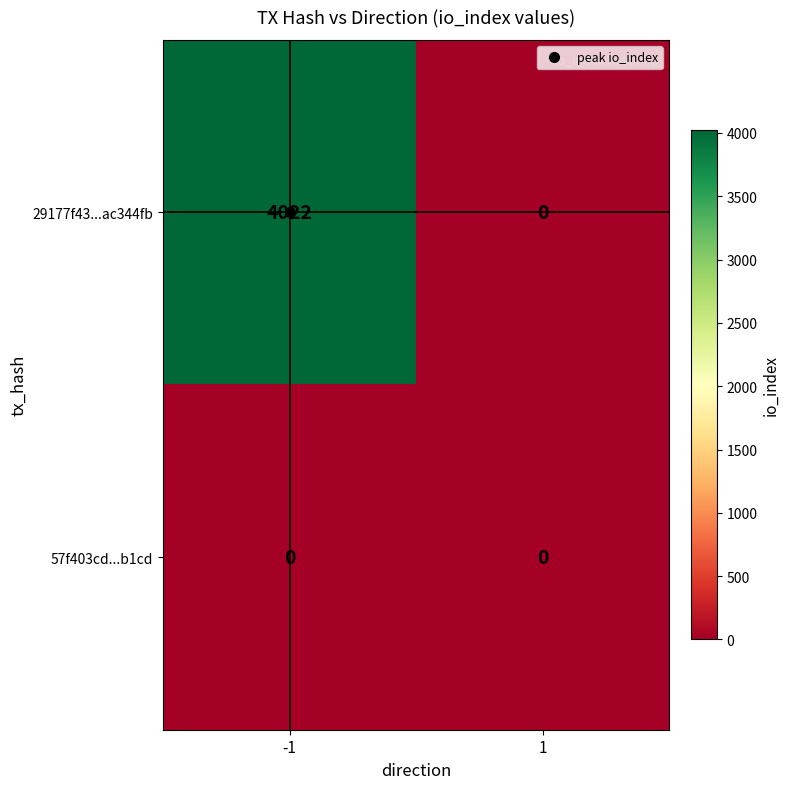

Which series has the largest total across all categories?

29177f43...ac344fb